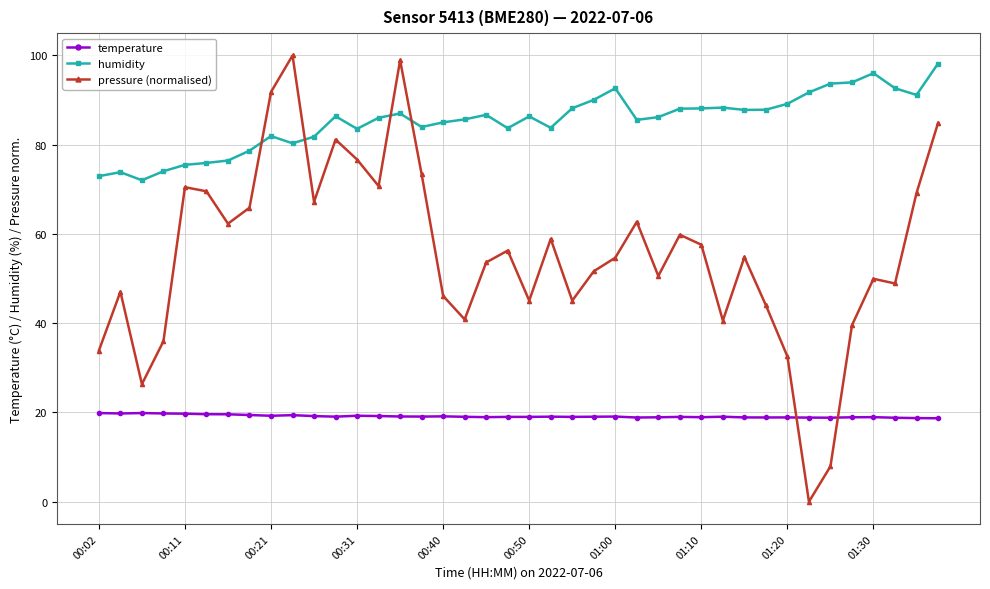

Count the number of data series in this chart.

3